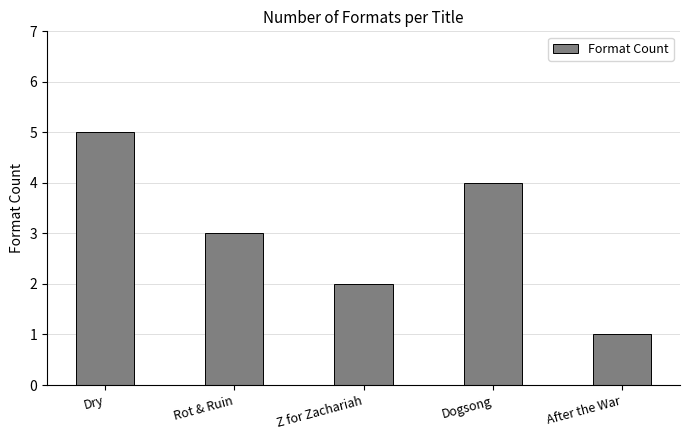

What is the sum of all values?

15